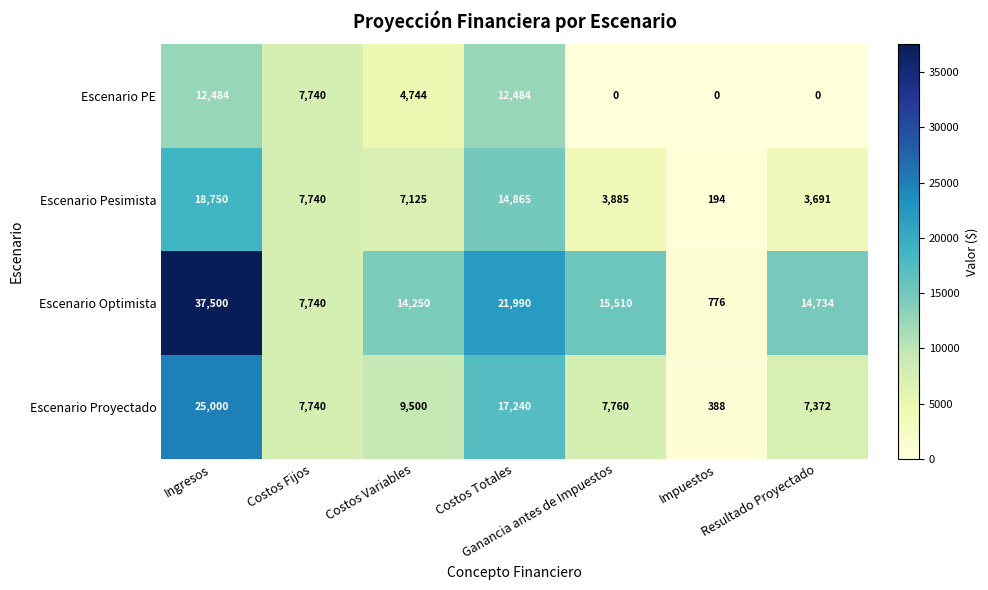

How many distinct data groups are displayed?

4